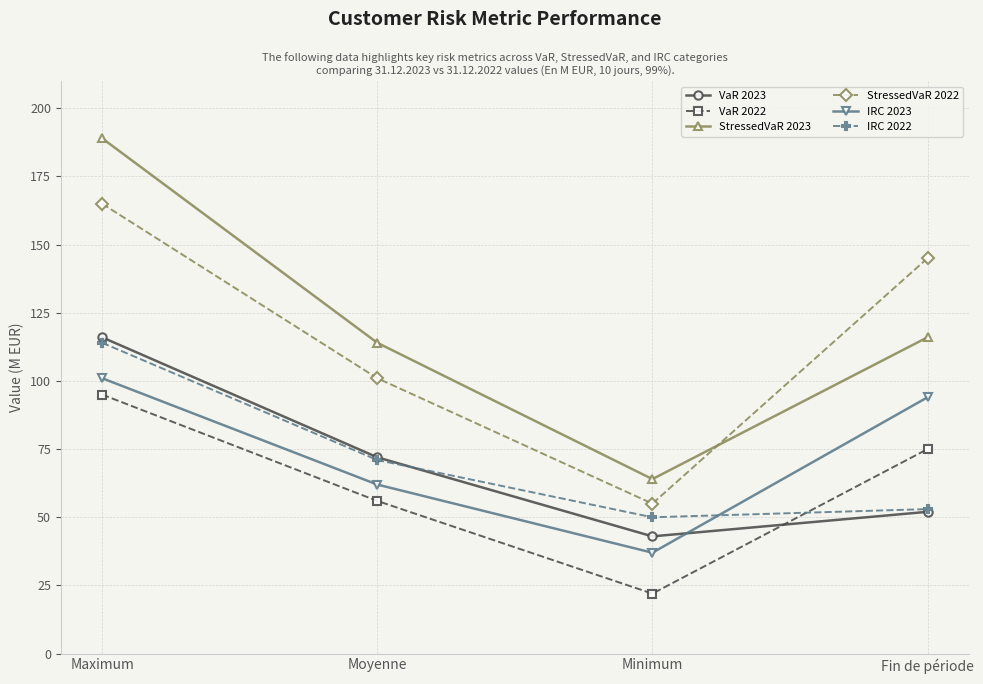

At how many categories does at least one series exceed 116?

2